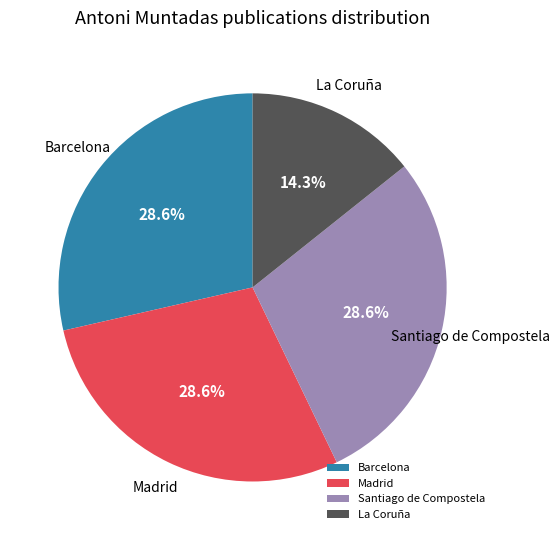

Which slice is the smallest?

La Coruña